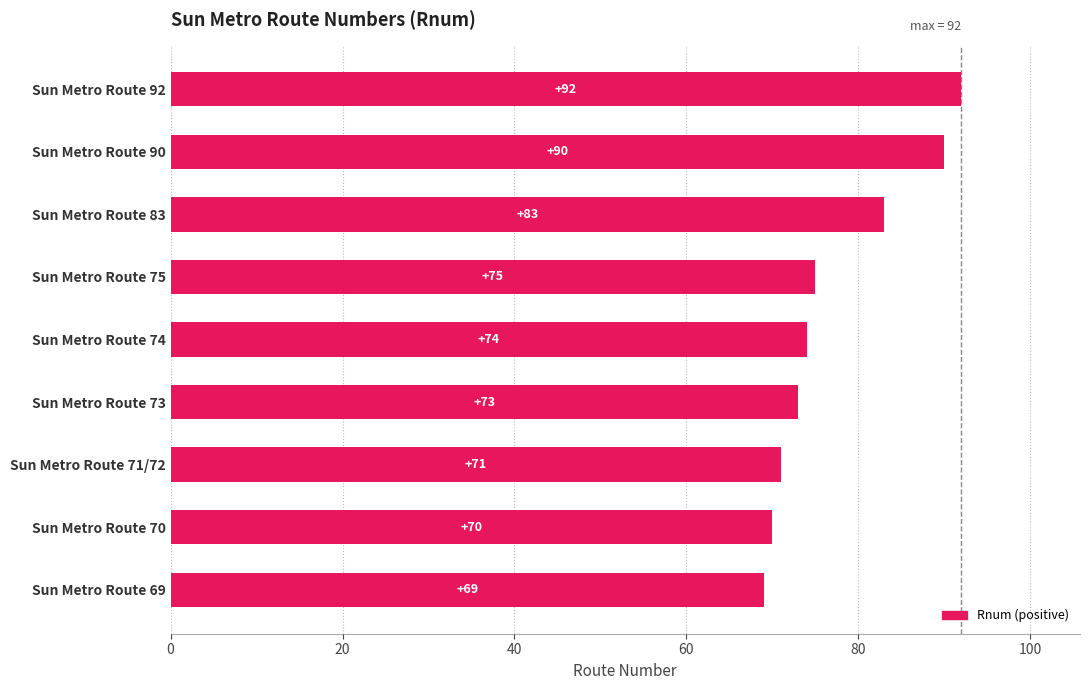

What is the maximum value shown in the chart?

92